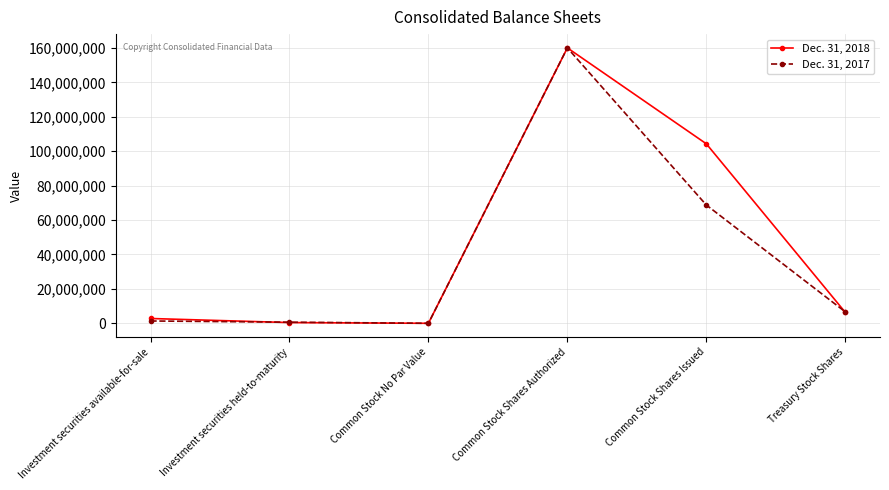

True or false: Dec. 31, 2017 has a value of 109789070 at Common Stock Shares Issued.

False